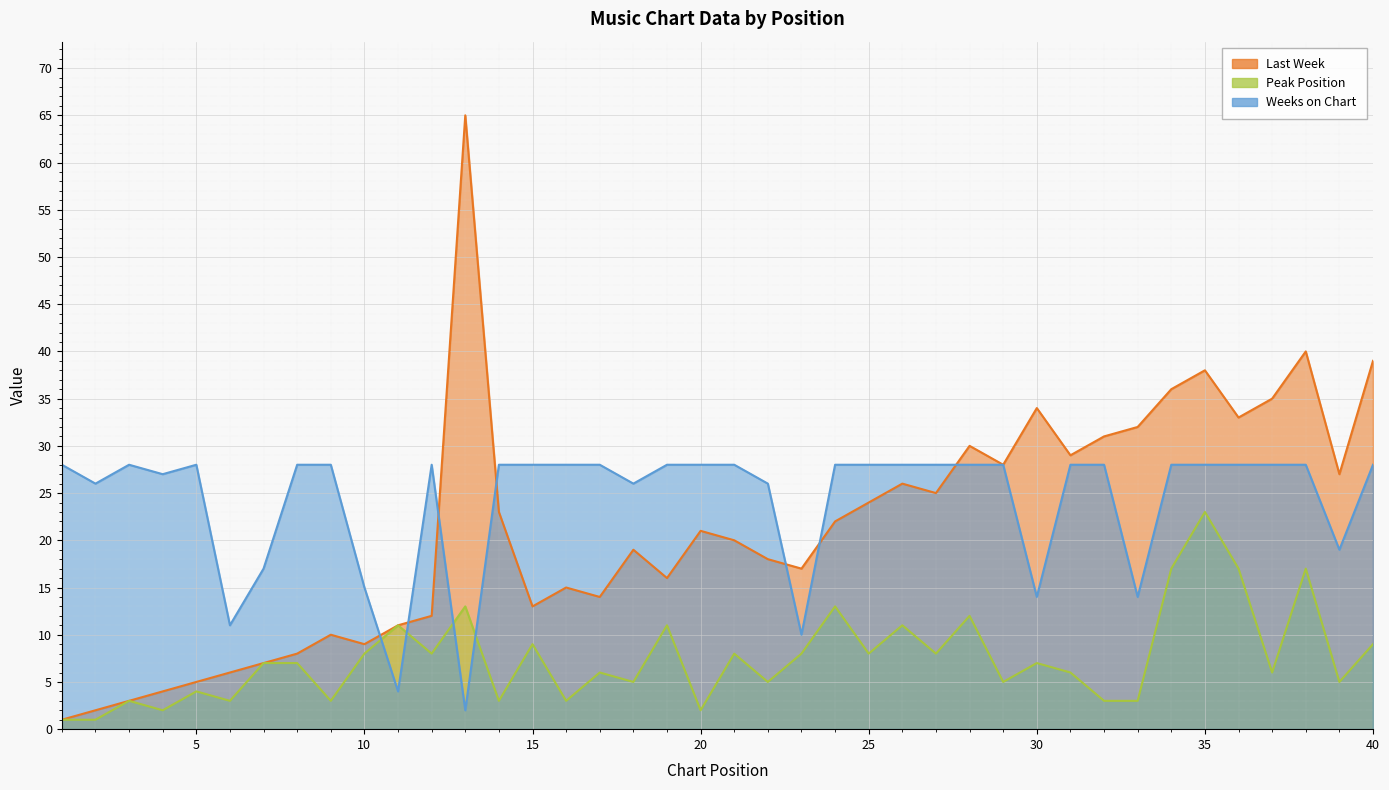

How many interior local peaks does the Weeks on Chart series have?

3